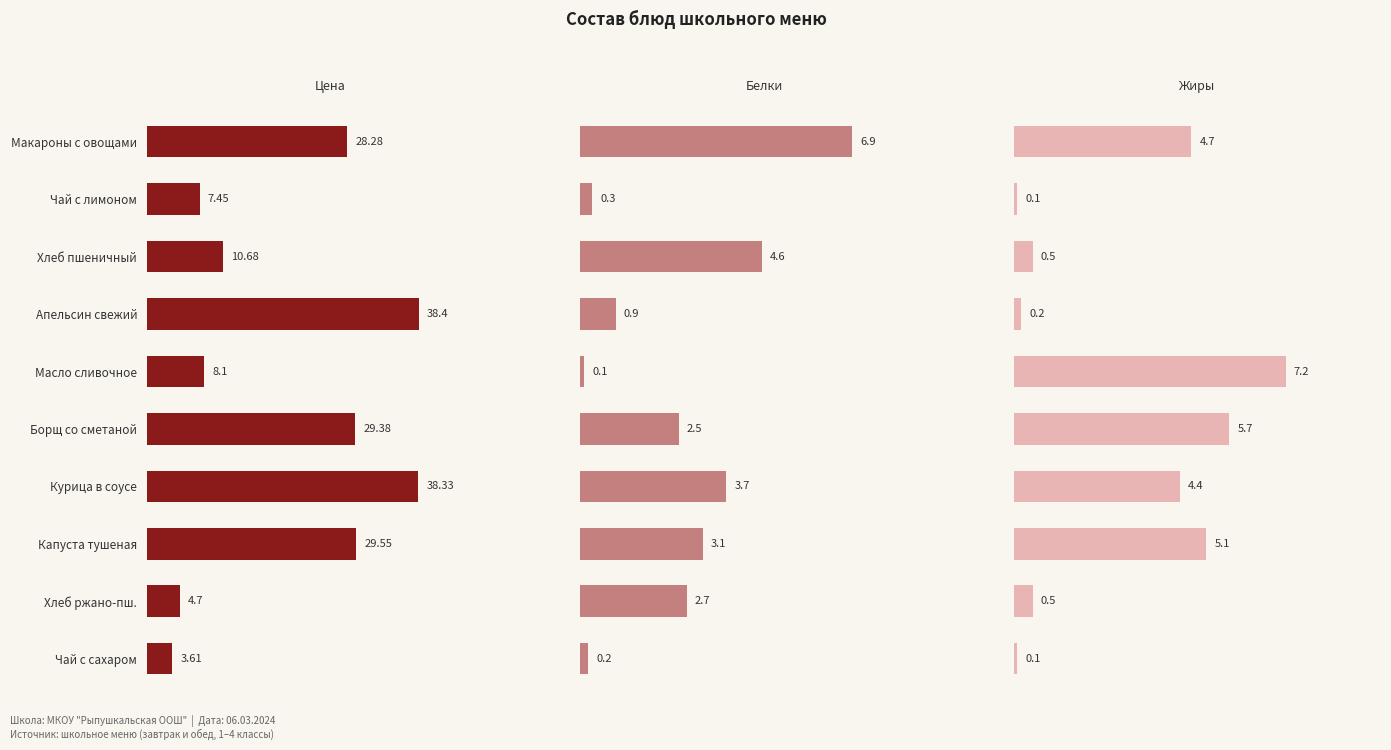

List the labels in order of Белки value, largest first.

Макароны с овощами, Хлеб пшеничный, Курица в соусе, Капуста тушеная, Хлеб ржано-пш., Борщ со сметаной, Апельсин свежий, Чай с лимоном, Чай с сахаром, Масло сливочное